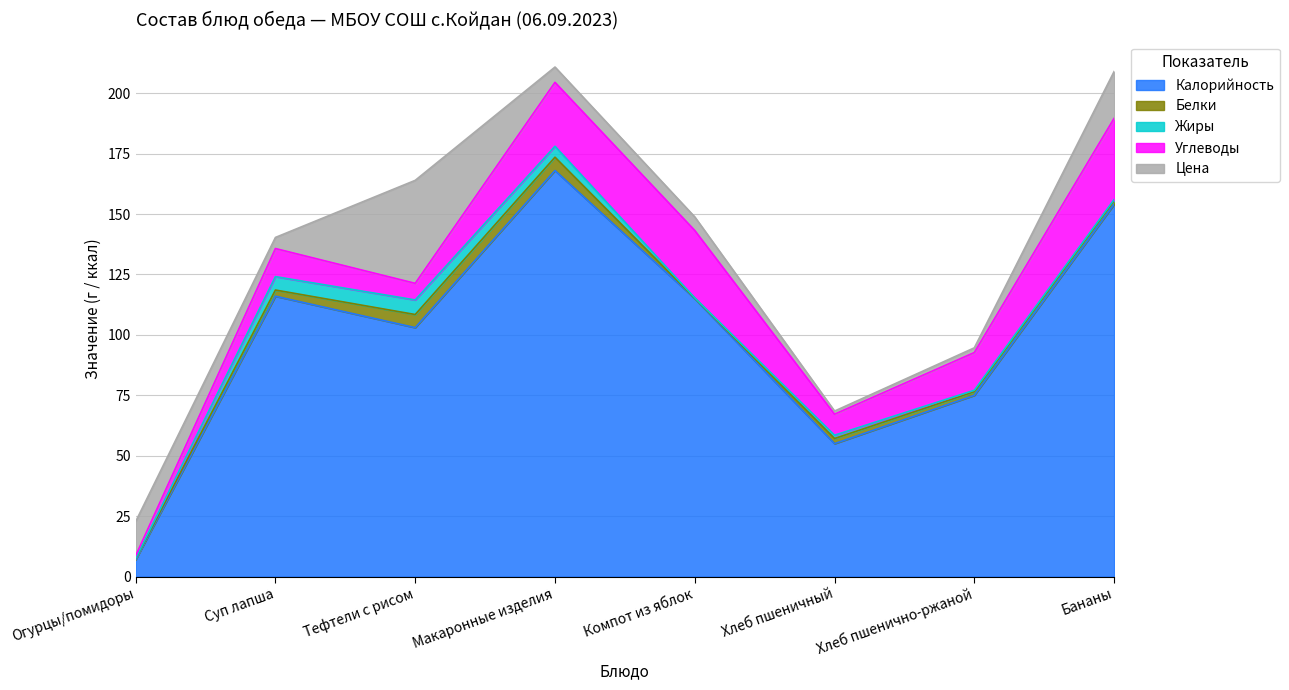

What is the average value of the Жиры series?

2.3